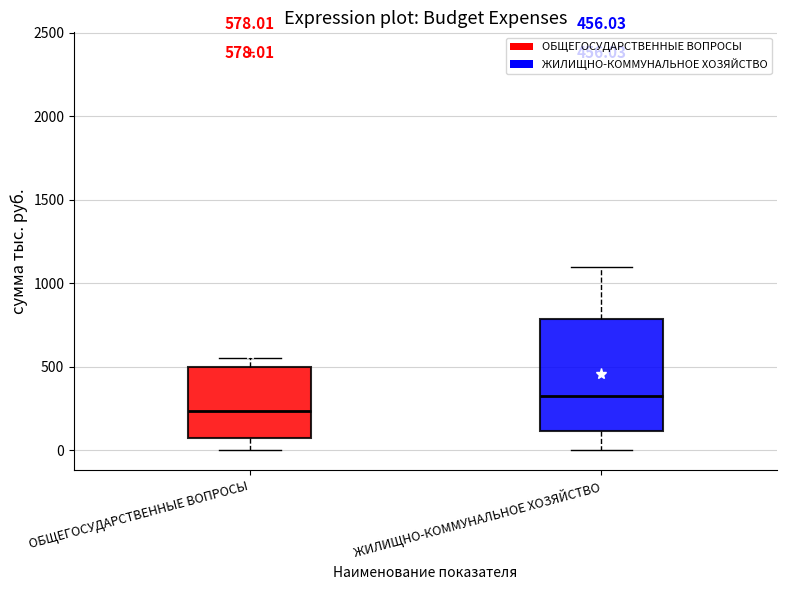

Comparing the boxes themselves (not the whiskers), which one is the tallest?

ЖИЛИЩНО-КОММУНАЛЬНОЕ ХОЗЯЙСТВО